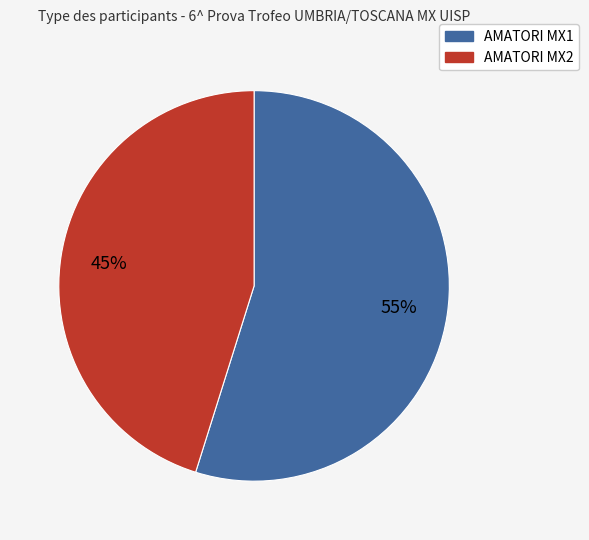

Is the sum of AMATORI MX2 and AMATORI MX1 greater than half?

Yes